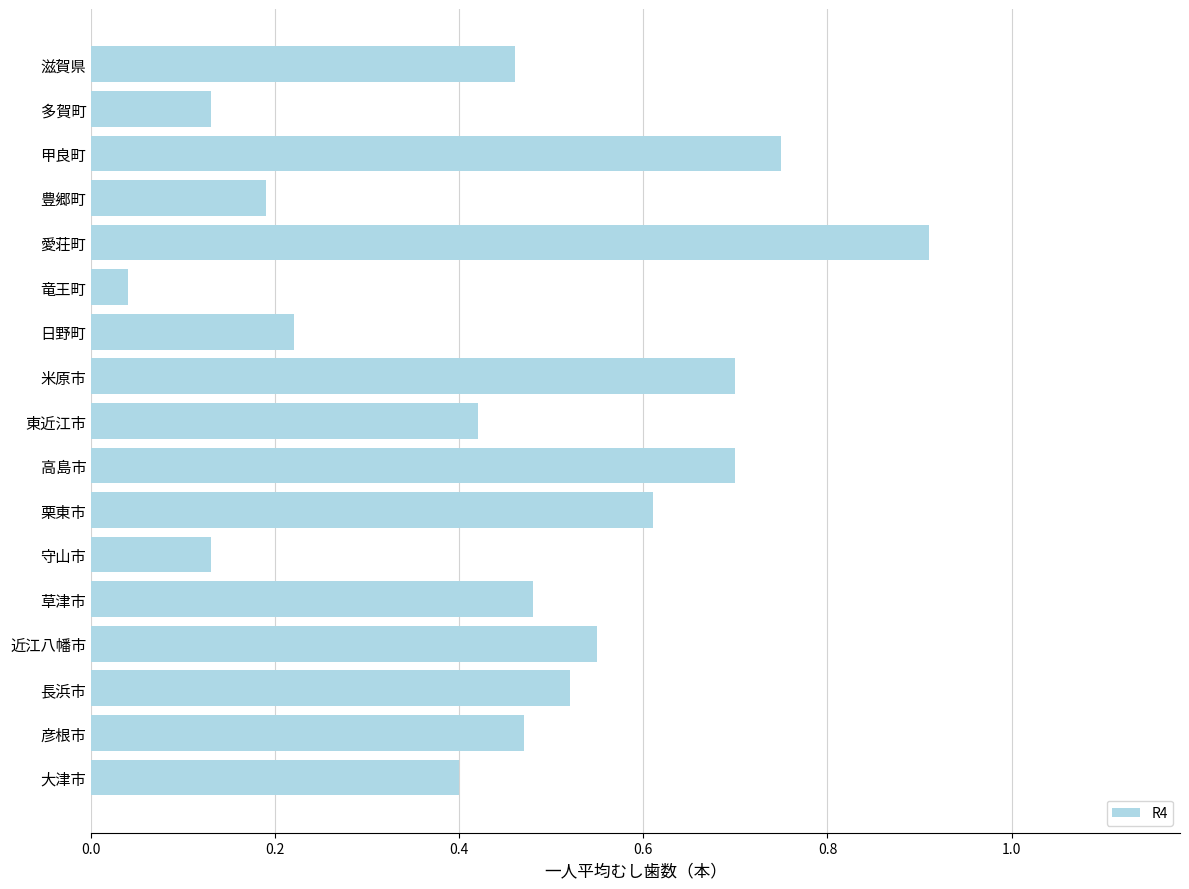

The chart shows a value of 0.2 at 豊郷町. True or false?

True